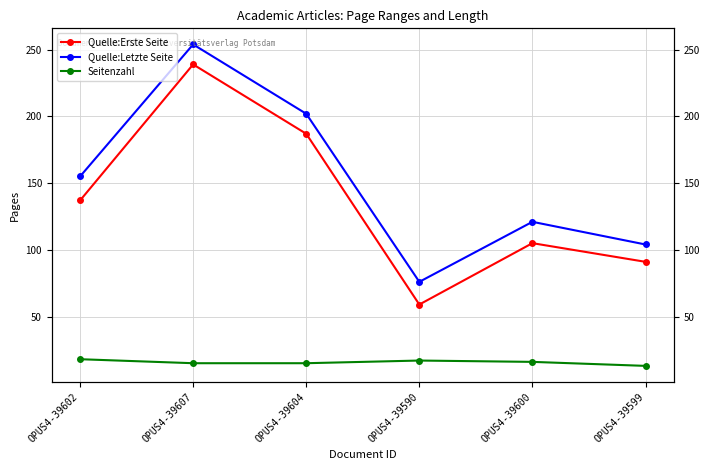

What is the difference between the highest and lowest values at OPUS4-39600?

105